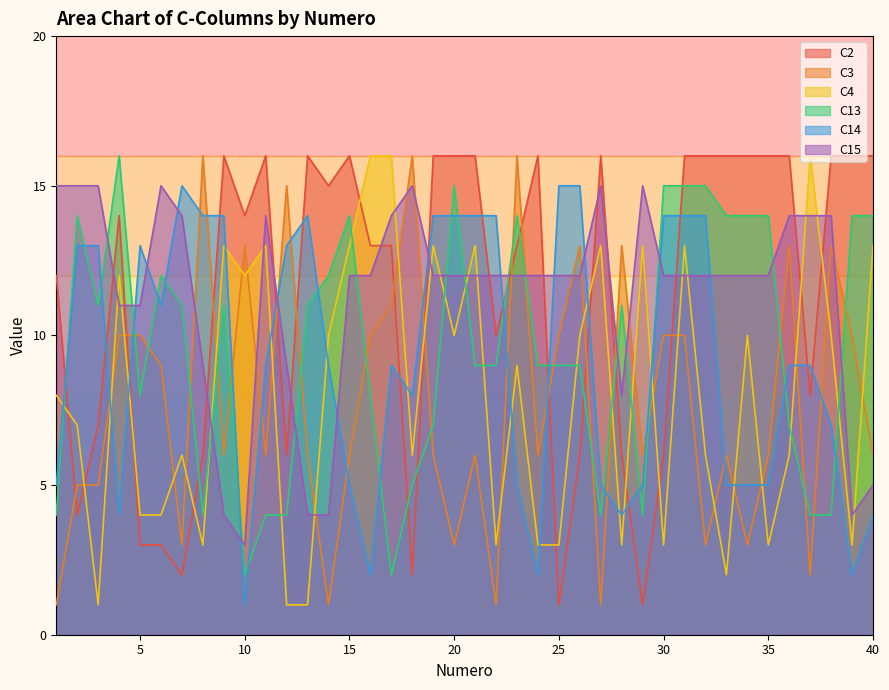

Where does the C4 series first go above 9?

4